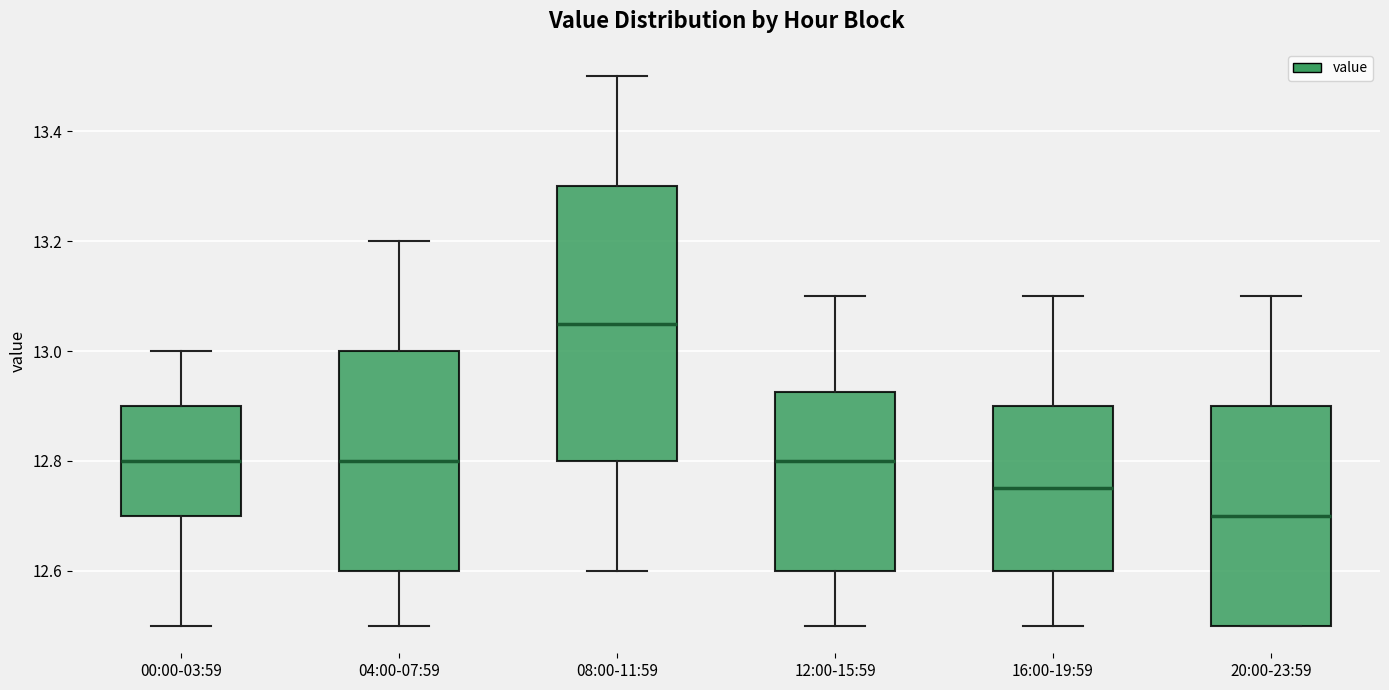

Which box has the lowest median line?

20:00-23:59